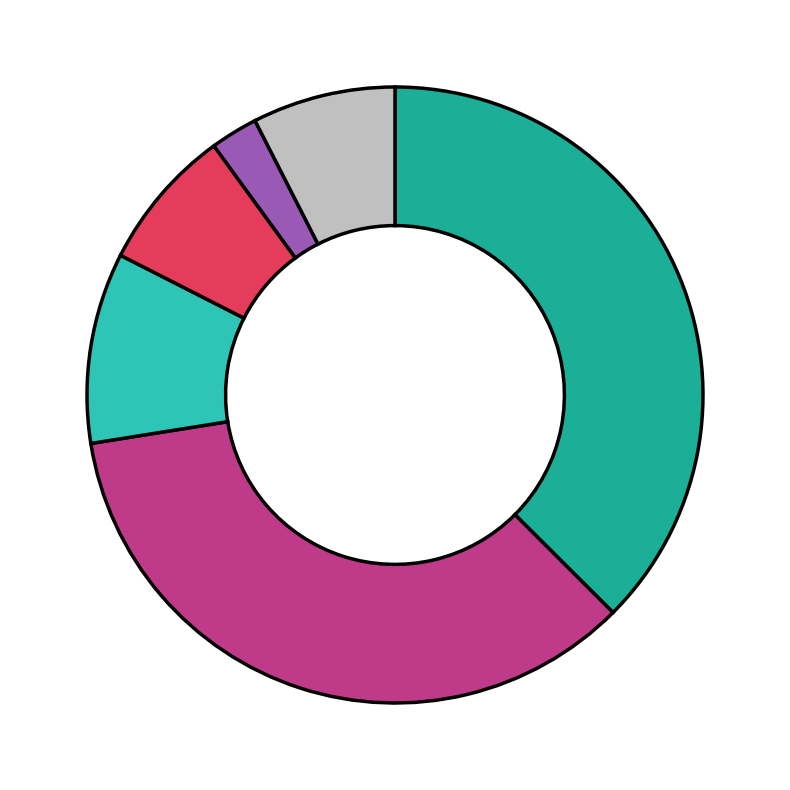

Does any single category account for the majority?

No